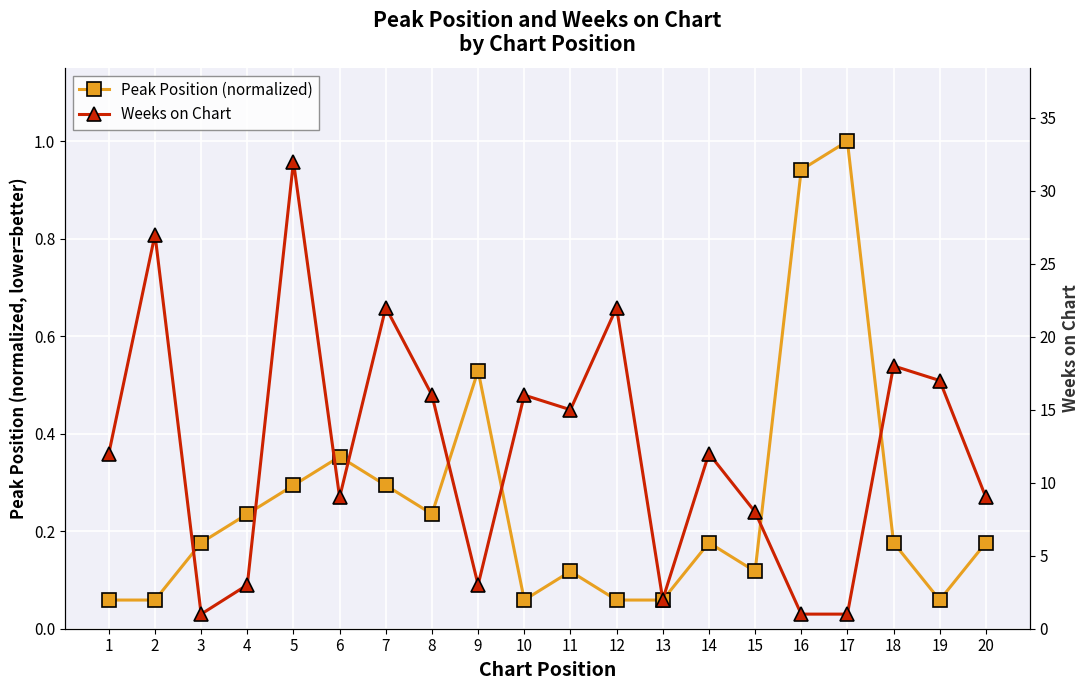

The Peak Position (normalized) series shows 0.0 at 2. True or false?

False